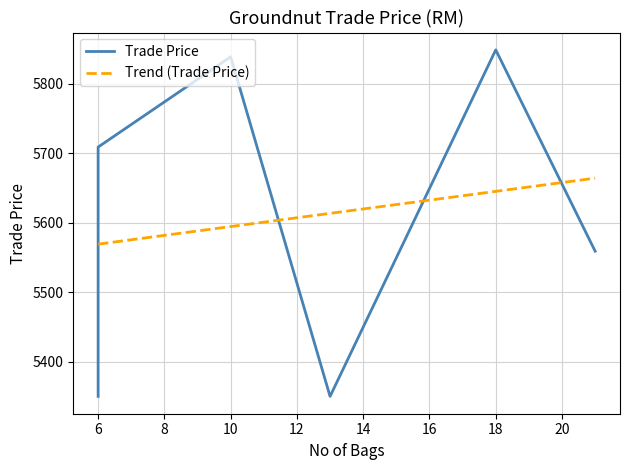

What is the minimum value for Trend (Trade Price)?

5569.2